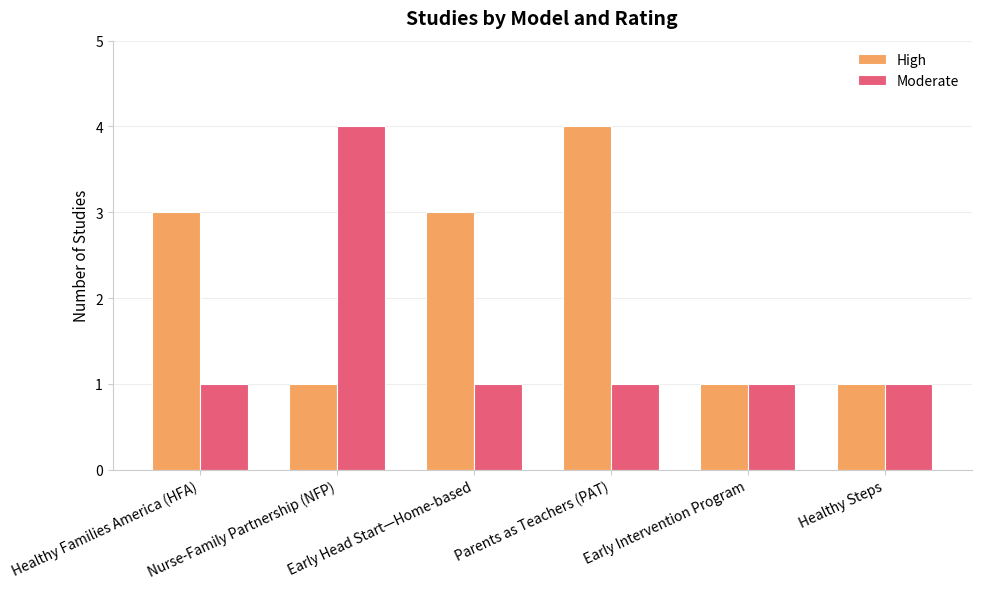

How many data points in High are less than 3?

3